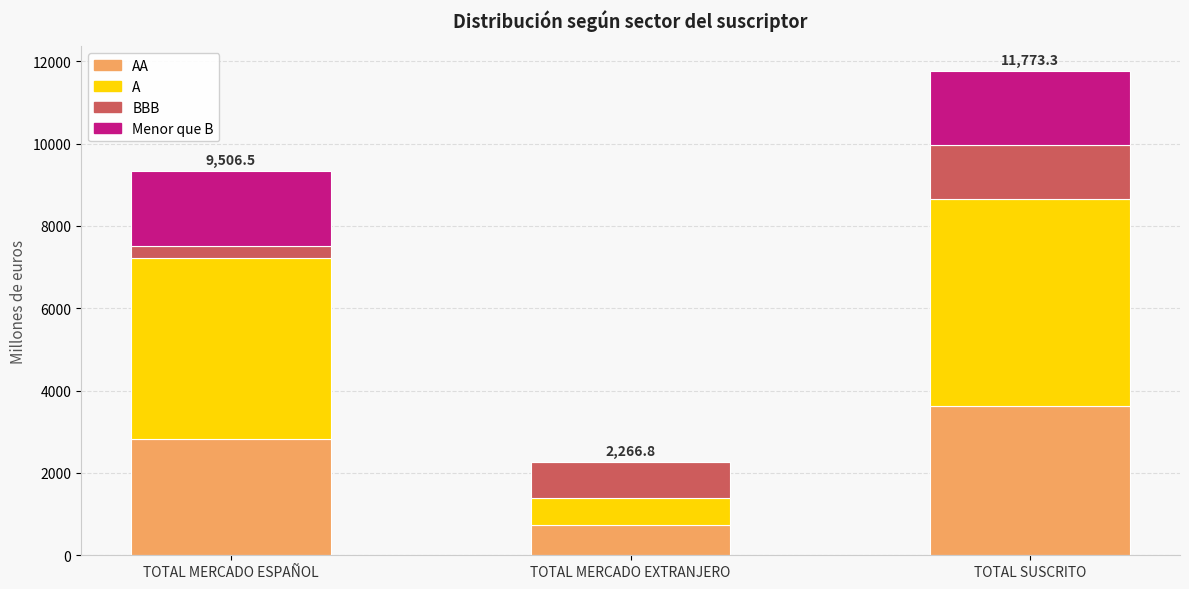

At which category is the sum across all series the highest?

TOTAL SUSCRITO